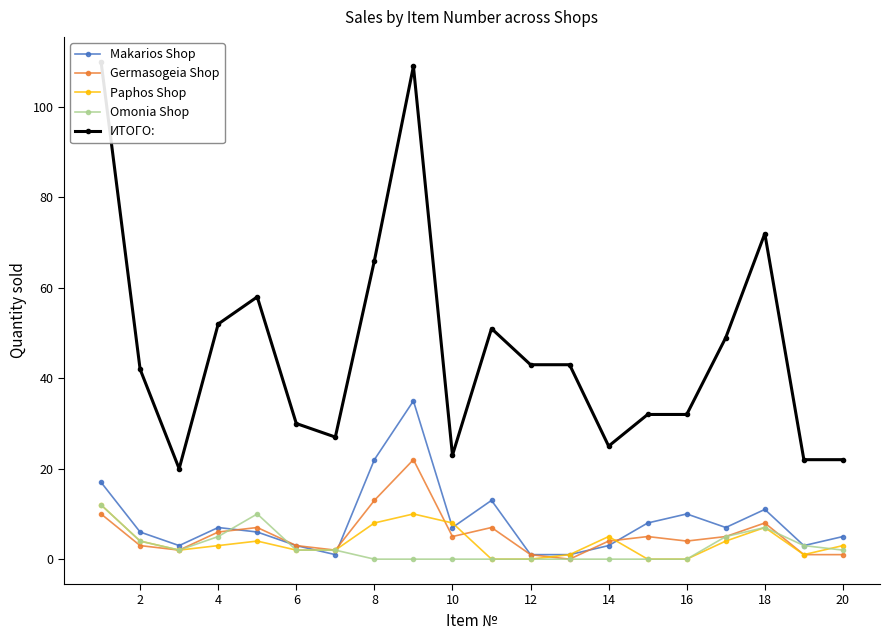

Which series has the widest spread of values?

ИТОГО: